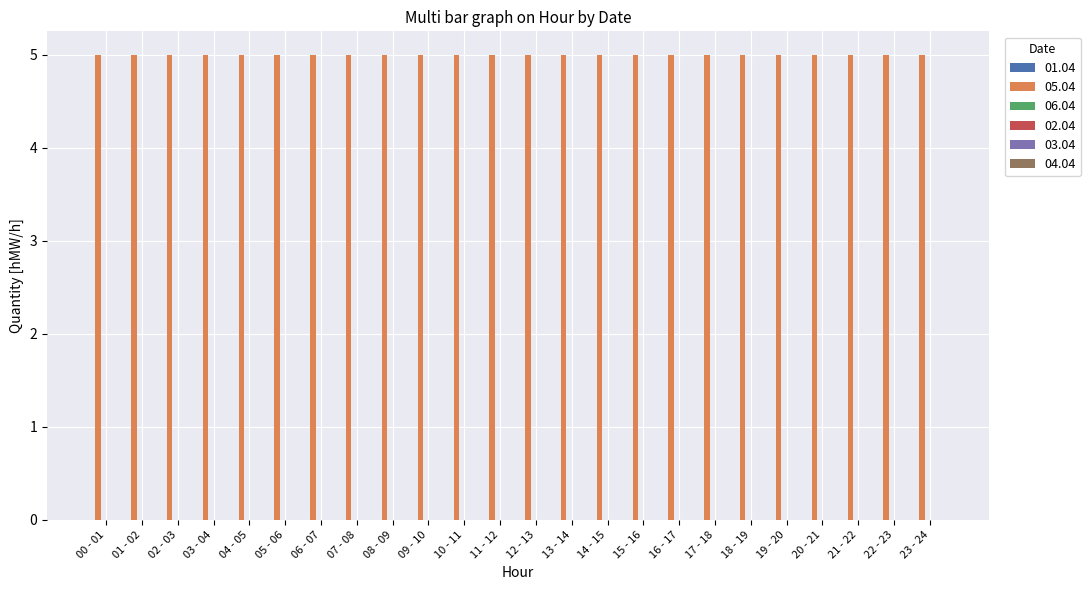

At which label is 02.04 closest to 0?

00 - 01